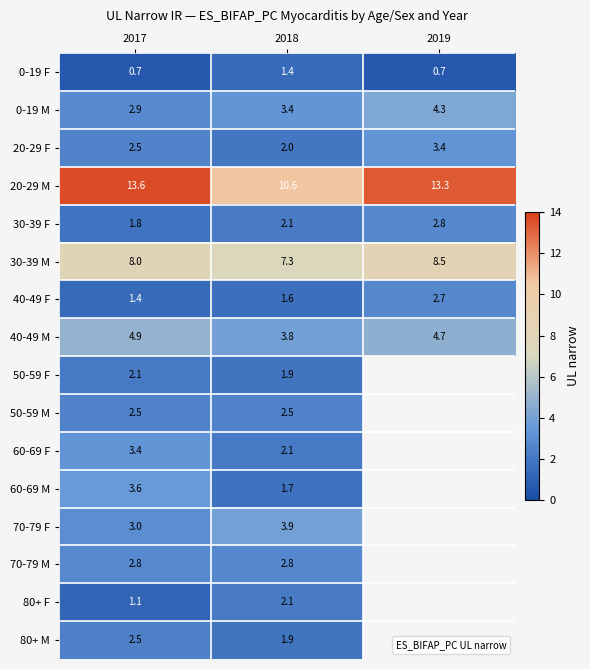

What is the approximate value of 20-29 M at 2017?

13.6